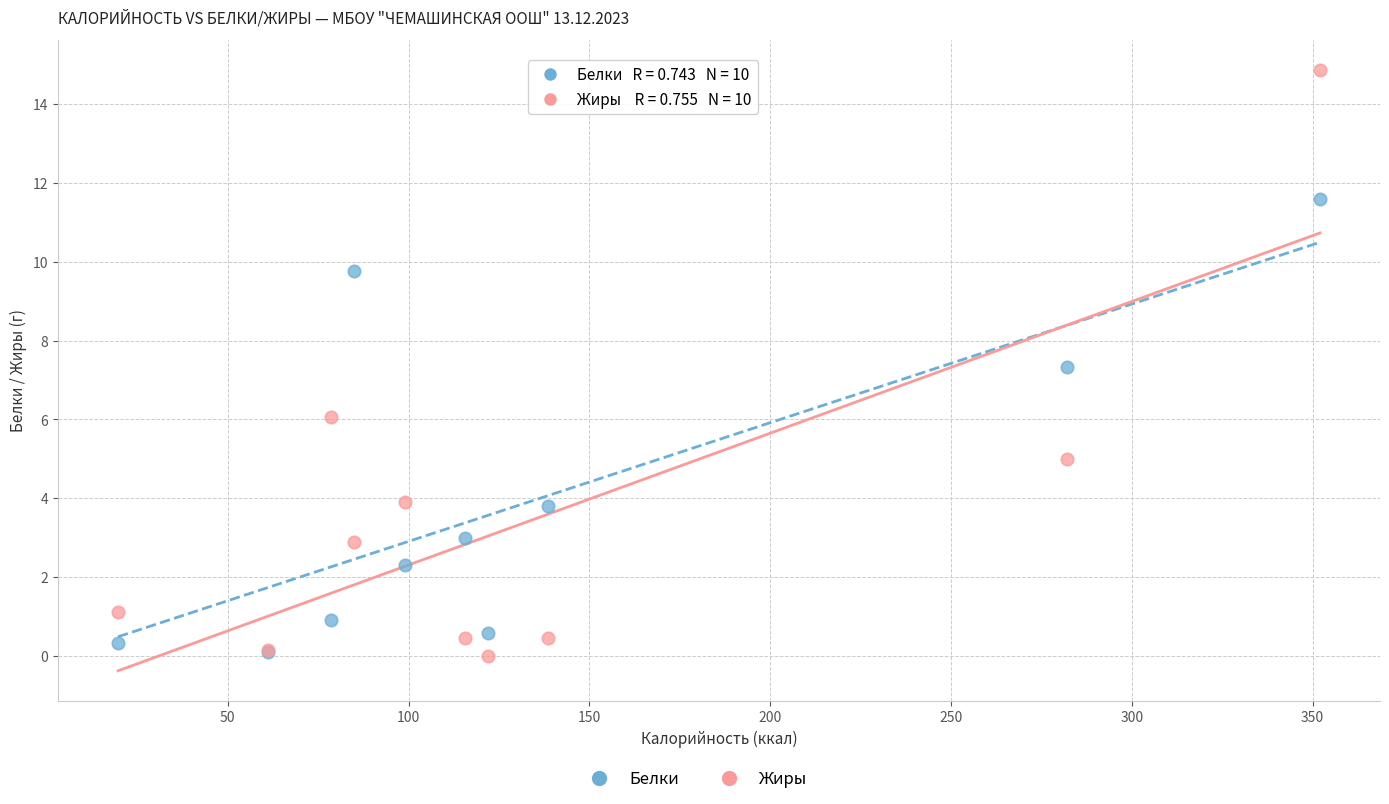

In the Жиры series, what Y value is closest to 7?

6.1